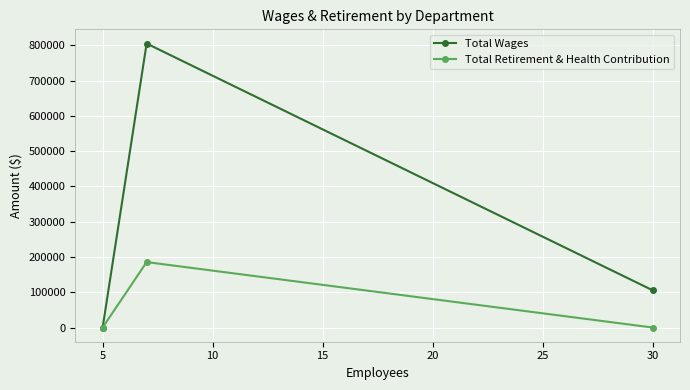

At how many categories does at least one series exceed 117613?

1